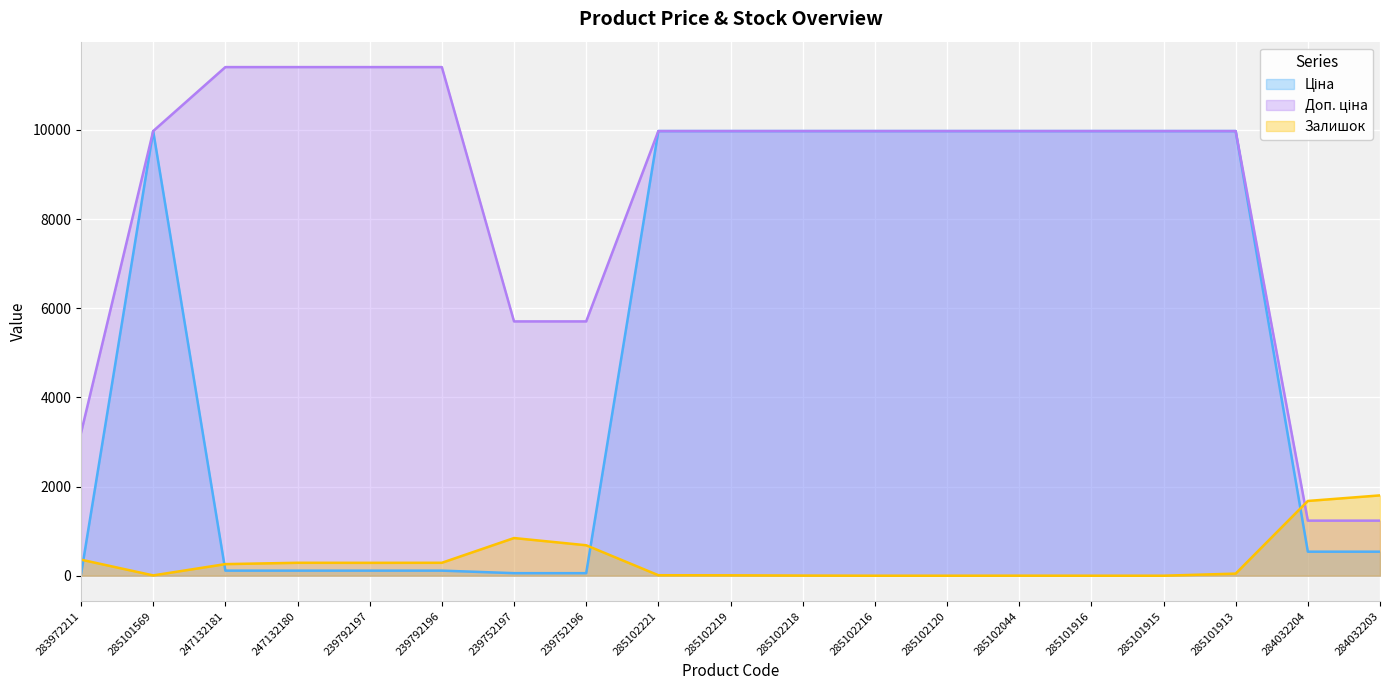

True or false: Ціна and Залишок cross at least once.

True